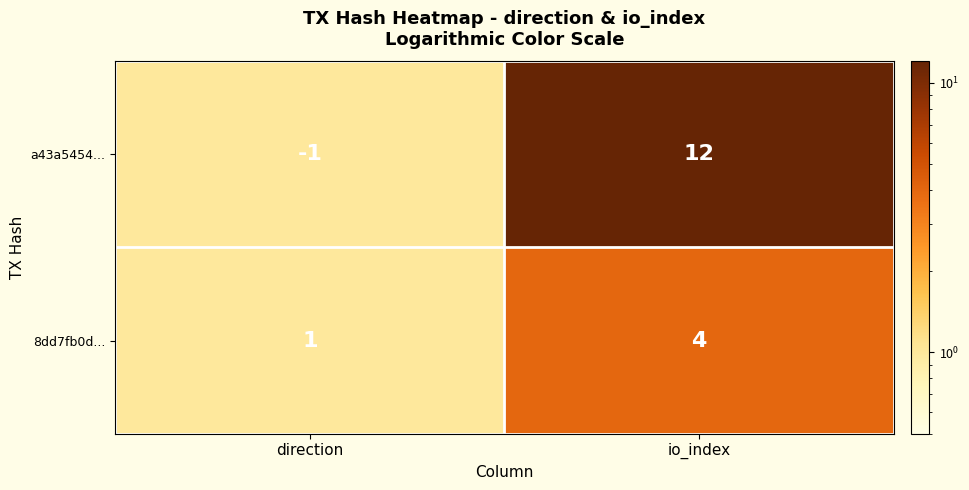

Which series has the largest range (max minus min)?

a43a5454...